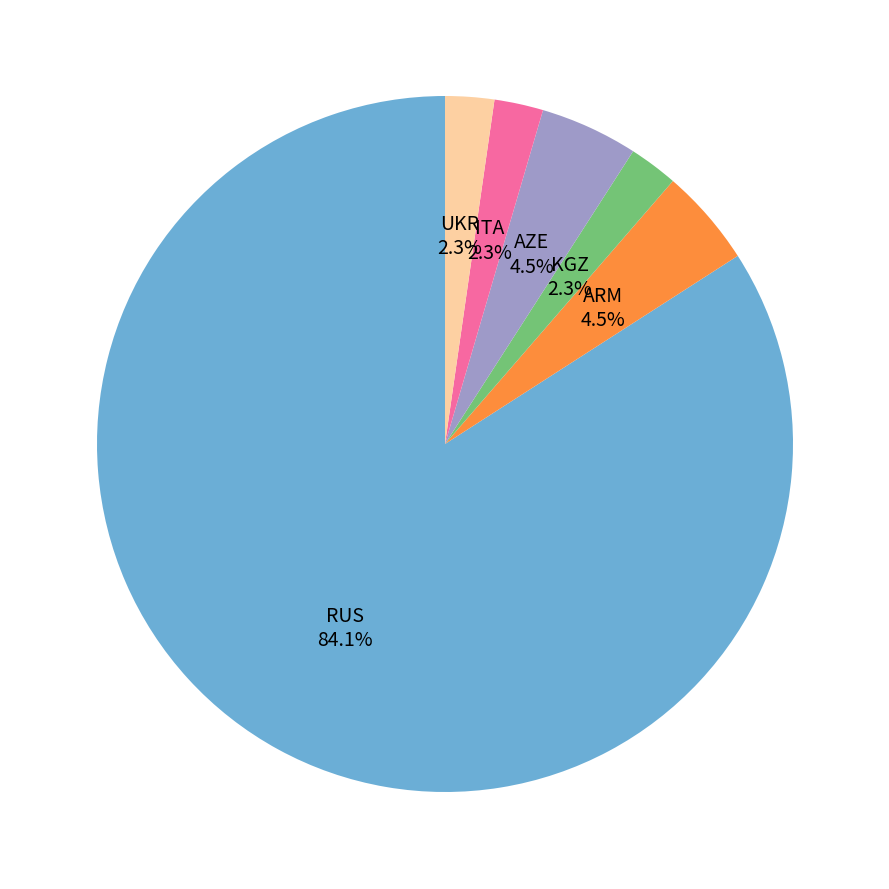

Which category has the biggest portion of the pie?

RUS